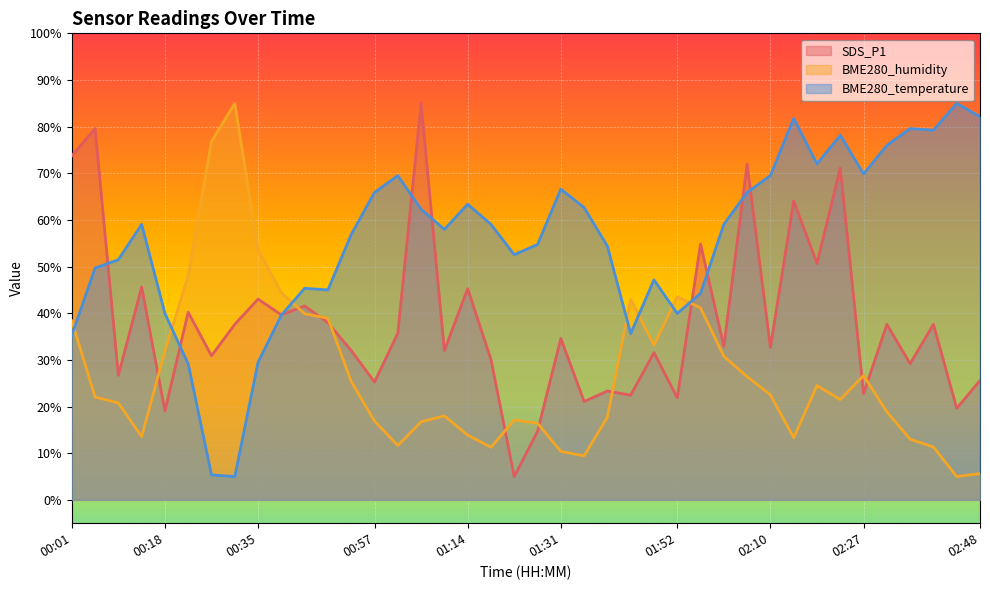

Where do BME280_temperature and SDS_P1 first cross each other?

00:05 and 00:10